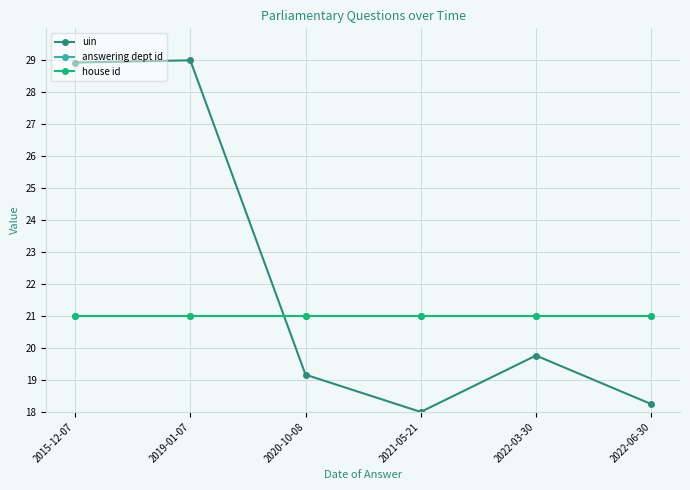

Which series ends up on top after the final intersection of uin and house id?

house id